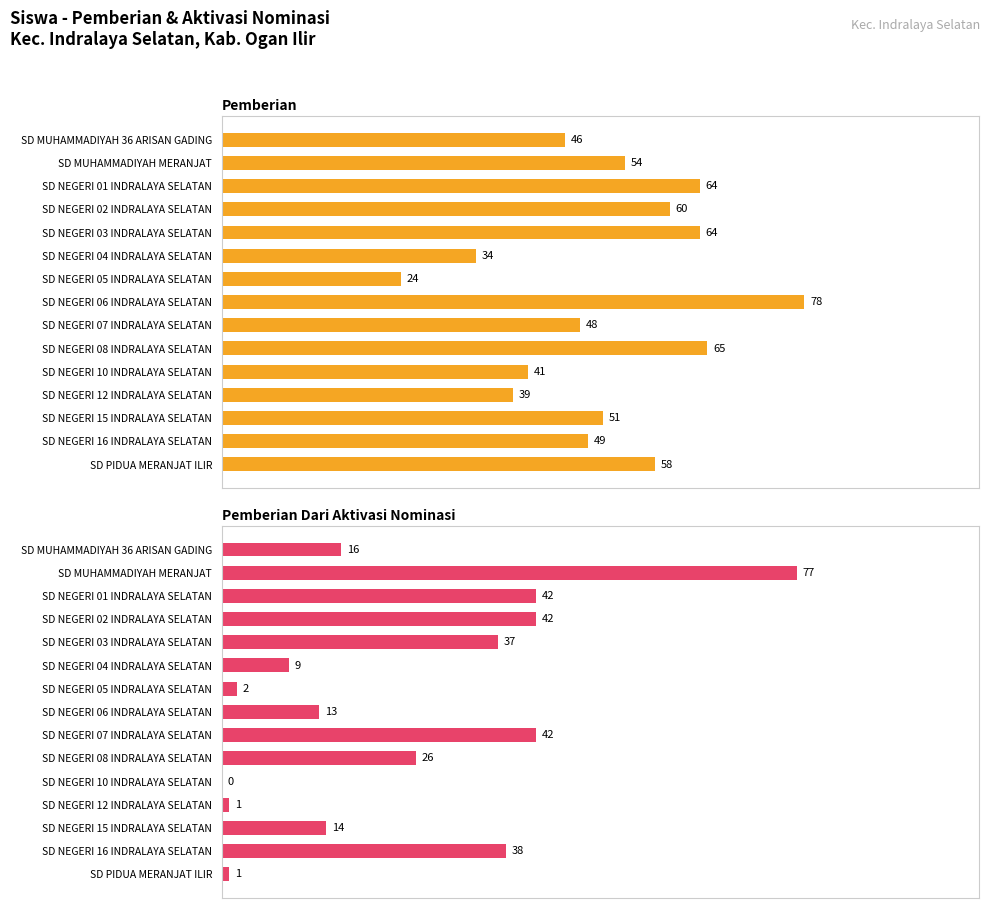

Which series has the largest total across all categories?

Pemberian